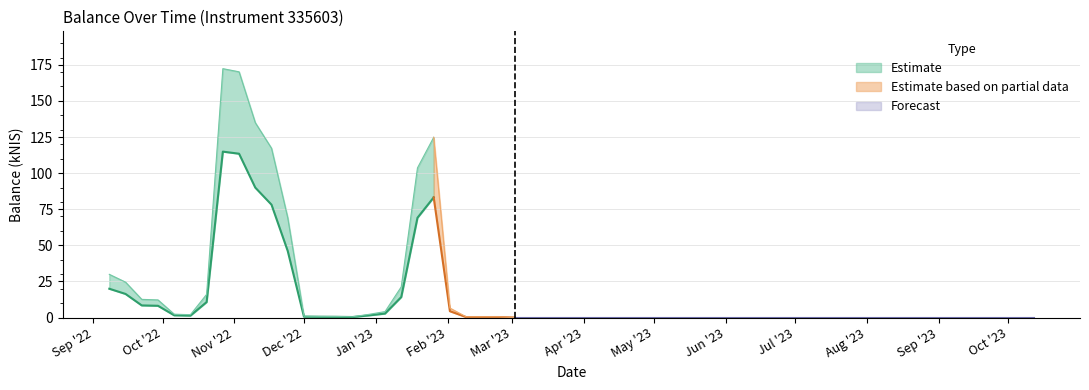

True or false: balance_upper and balance_kNIS cross at least once.

False